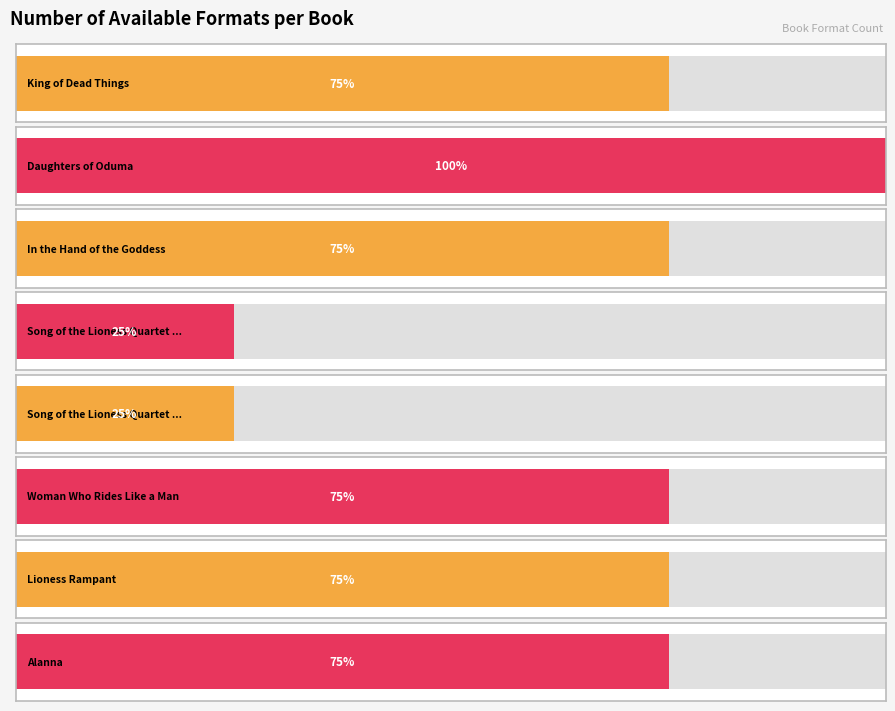

Rank the categories by value from highest to lowest.

Daughters of Oduma, King of Dead Things, In the Hand of the Goddess, Woman Who Rides Like a Man, Lioness Rampant, Alanna, Song of the Lioness Quartet (Hardcover), Song of the Lioness Quartet (Boxed Set)